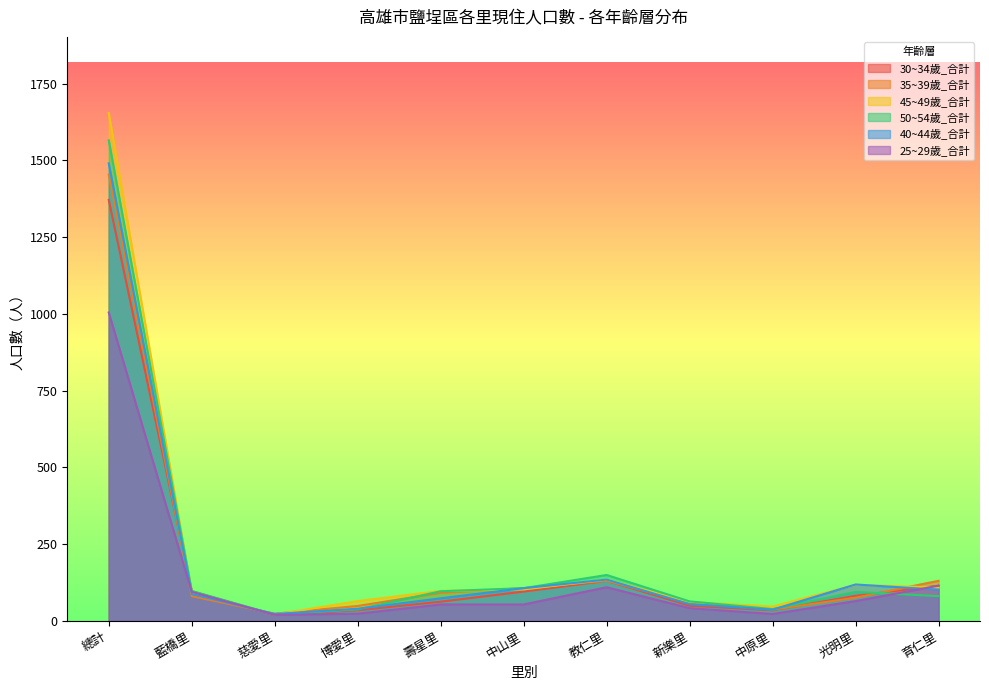

Reading left to right, transcribe all the data shown in this chart.

30~34歲_合計: 1371	96	19	34	62	95	130	49	34	81	114
35~39歲_合計: 1453	80	23	48	91	106	130	58	36	75	130
45~49歲_合計: 1654	92	20	64	97	102	134	61	46	117	108
50~54歲_合計: 1565	97	20	37	96	106	149	63	38	94	80
40~44歲_合計: 1490	87	22	39	73	106	134	54	36	118	101
25~29歲_合計: 1004	94	19	23	53	53	109	41	22	64	114